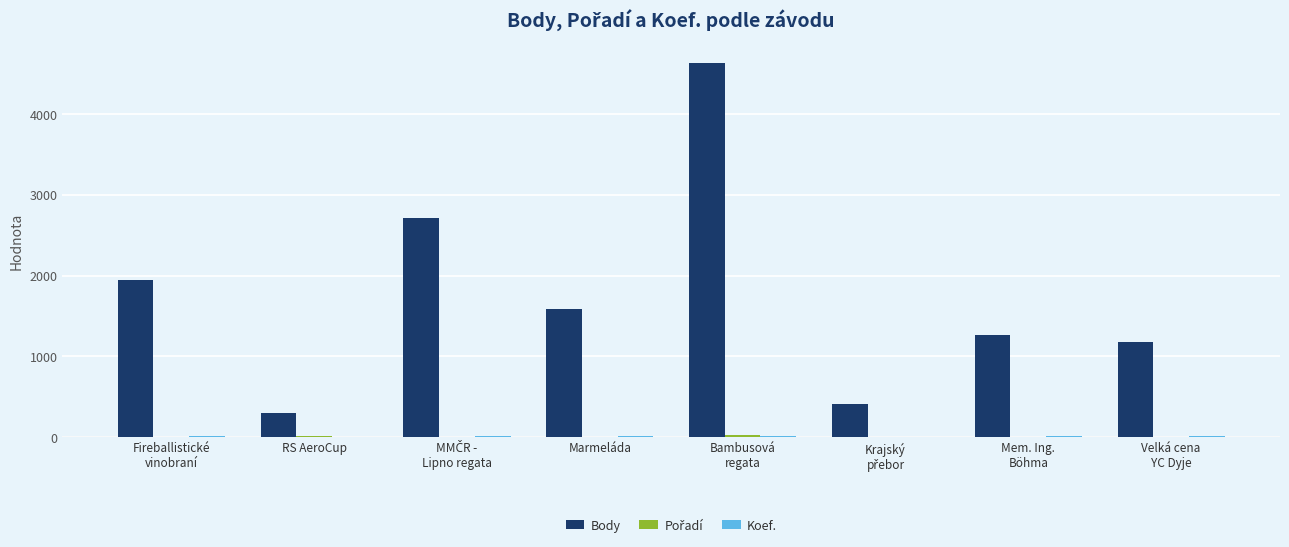

What is the difference between the Body values at Marmeláda and Fireballistické
vinobraní?

358